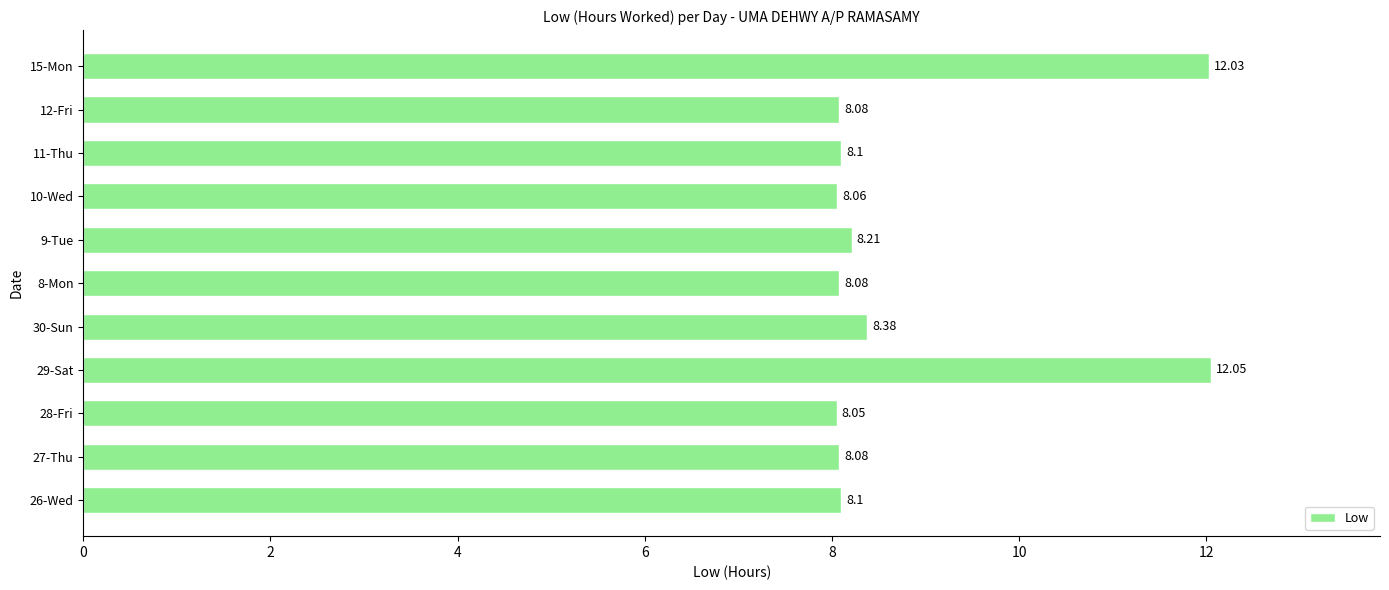

What is the sum of the values at 10-Wed and 29-Sat?

20.1